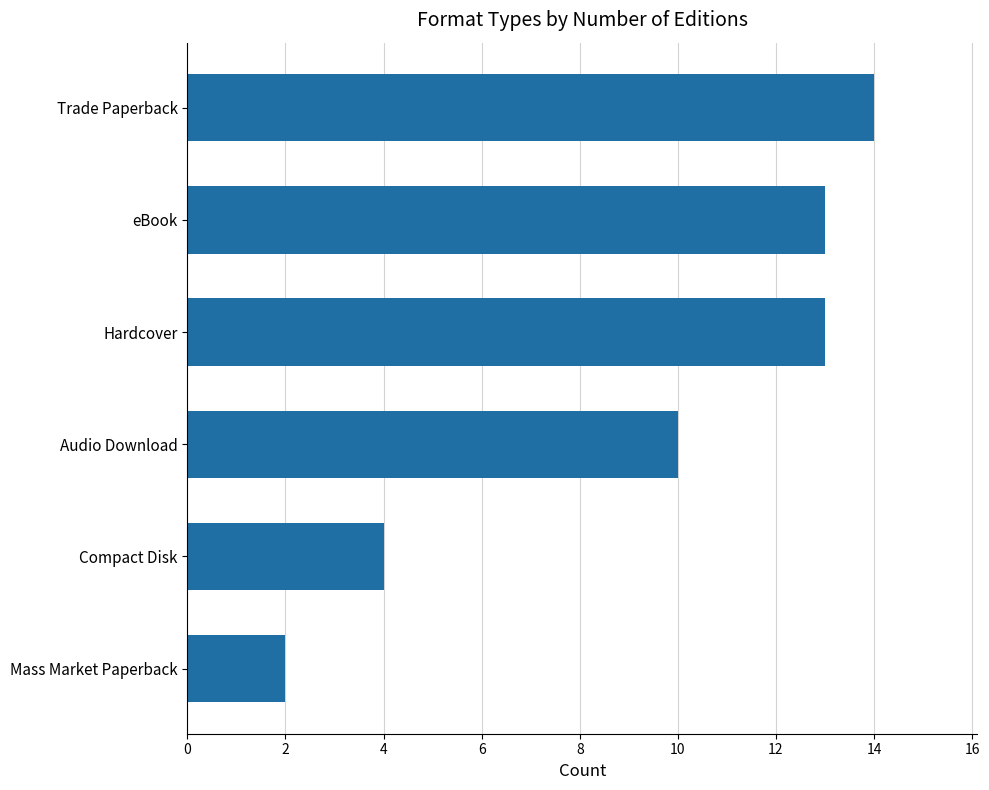

Between Compact Disk and eBook, which is larger?

eBook